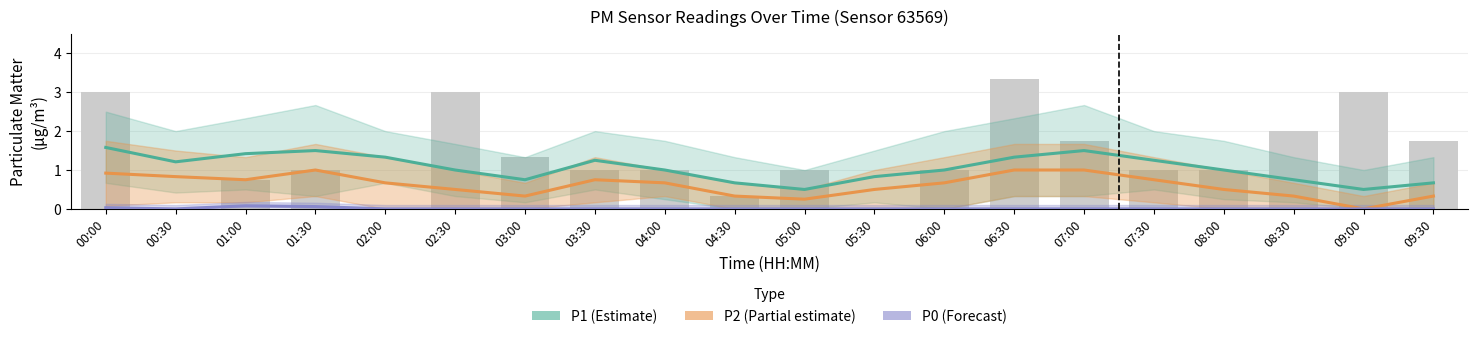

What is the difference between the maximum and minimum values in the P2 (Partial estimate) series?

1.0